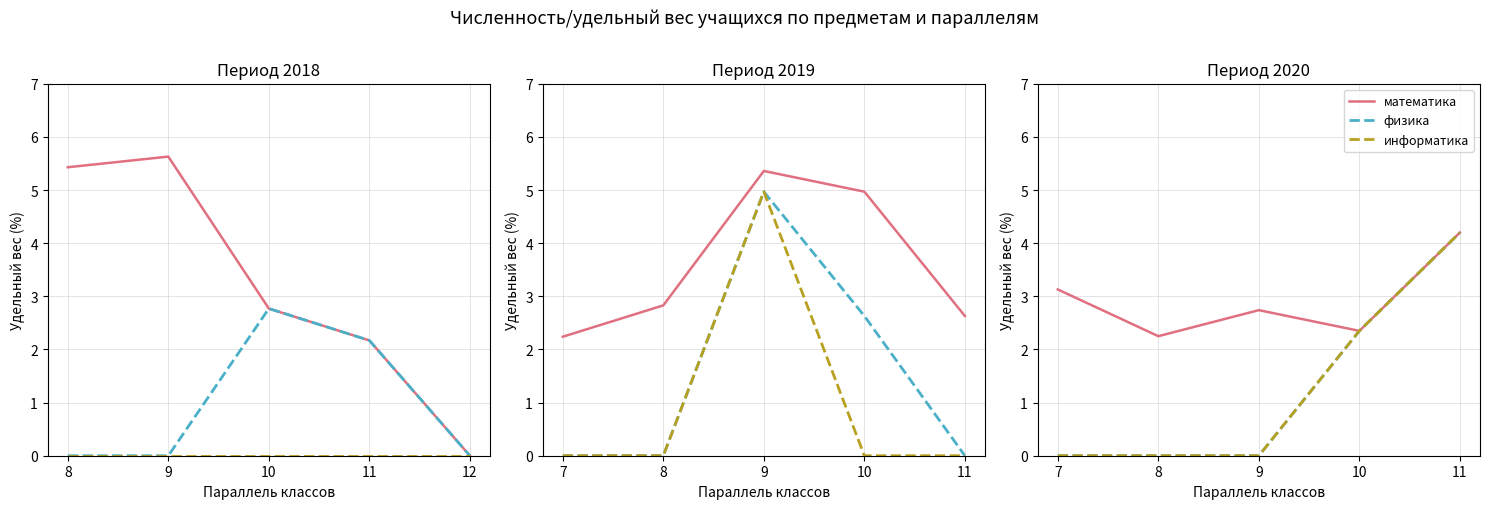

True or false: информатика and математика cross at least once.

False